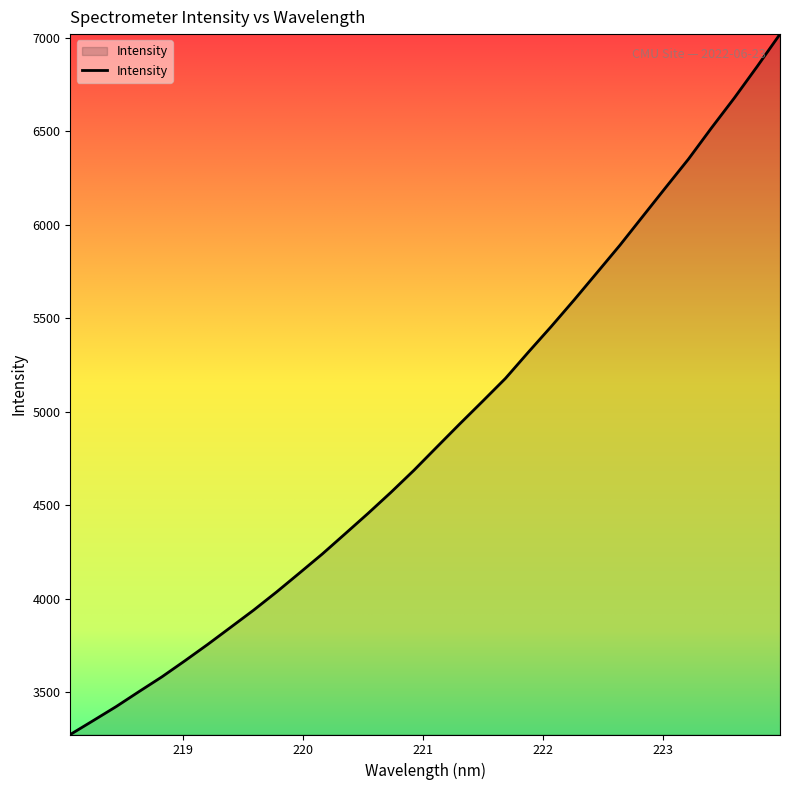

Count the number of categories in the chart.

32